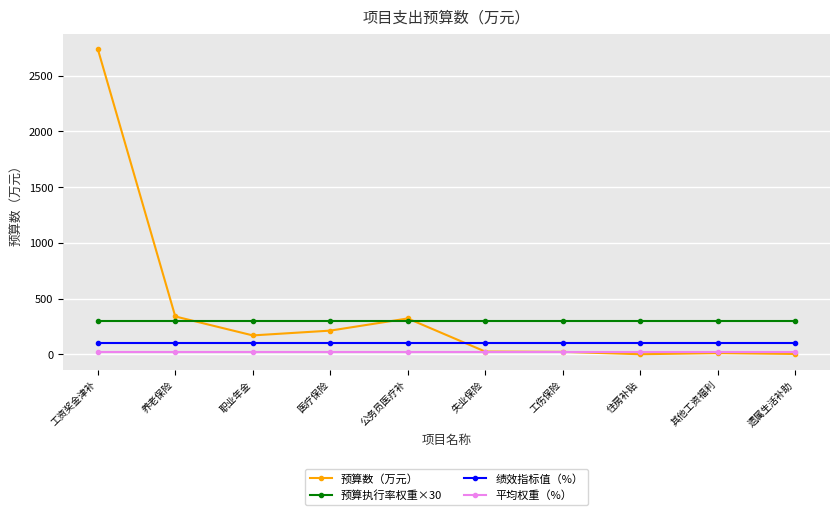

Which series has the largest range (max minus min)?

预算数（万元）